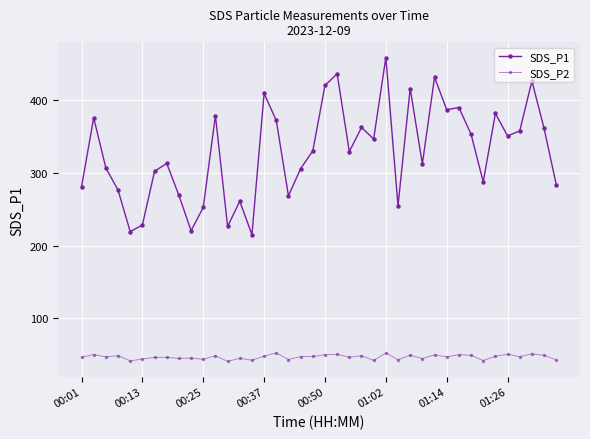

Reading left to right, list all the values displayed in this chart.

SDS_P1: 280.8	375.9	306.8	276.5	219.3	228.4	302.2	313.1	269.2	220.5	252.5	378.9	226.3	261.1	215.1	409.3	372.1	268.4	305.9	330.2	420.3	436.3	329.2	362.5	346.7	458.7	254.9	416.1	312.3	431.4	387.0	389.9	353.3	287.7	381.8	350.9	357.8	426.4	361.1	283.9
SDS_P2: 46.4	50.2	47.0	48.8	41.4	44.2	46.2	46.4	44.8	45.5	43.7	48.6	40.9	45.1	42.5	48.2	52.5	43.4	47.4	47.6	50.0	50.6	46.4	48.6	42.2	52.4	43.1	49.4	44.7	49.8	47.1	50.0	49.2	42.0	47.9	50.6	47.2	51.2	49.1	42.9